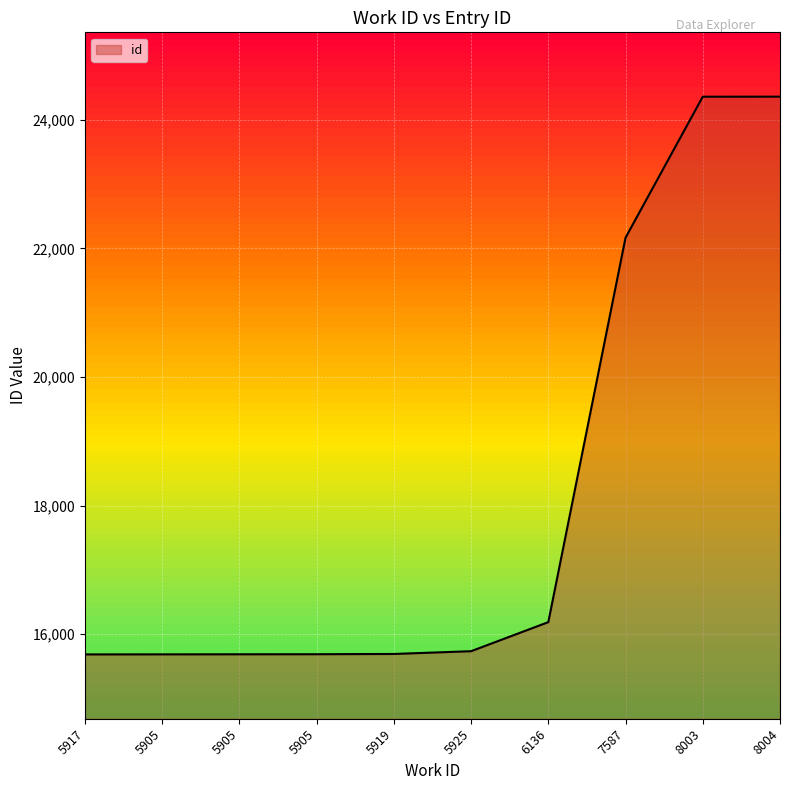

What is the change in value from 5905 to 5925?

+47